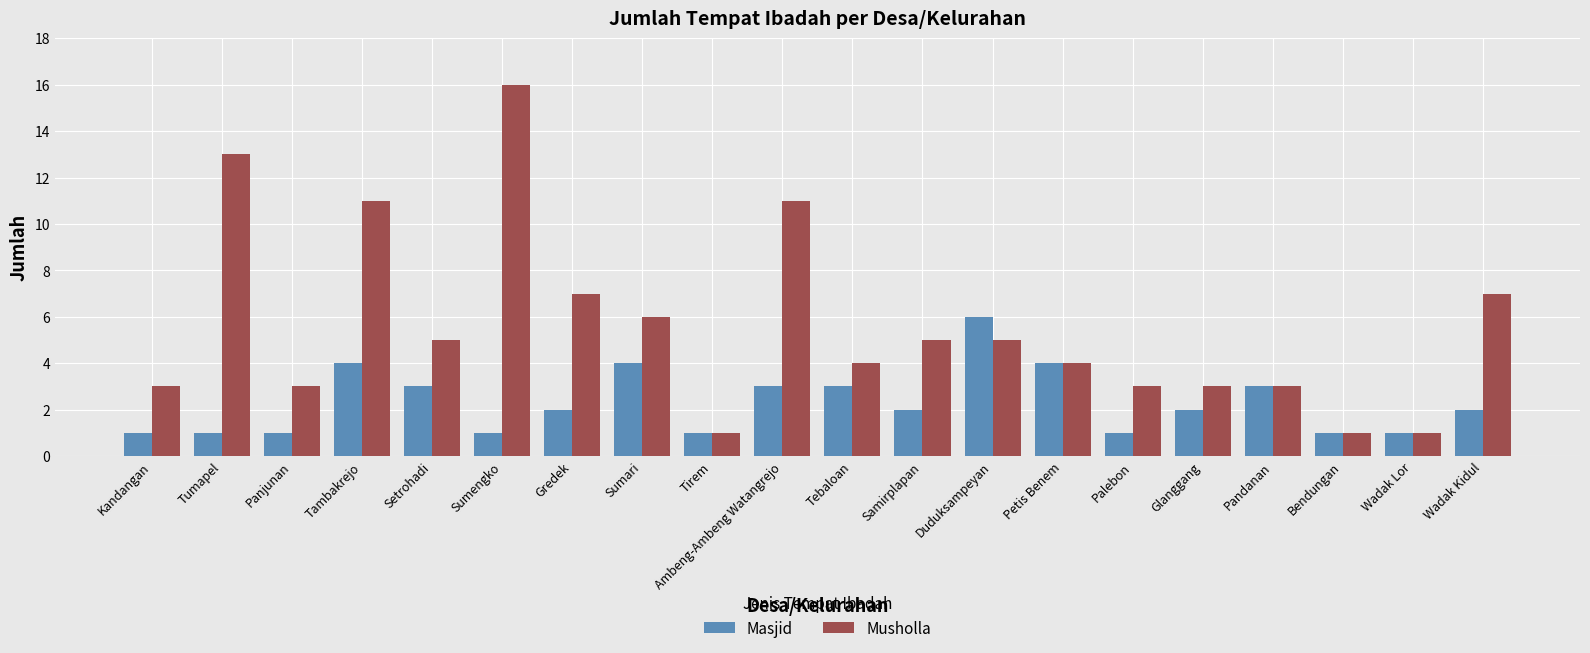

Reading right to left, list all the values displayed in this chart.

Masjid: Wadak Kidul=2	Wadak Lor=1	Bendungan=1	Pandanan=3	Glanggang=2	Palebon=1	Petis Benem=4	Duduksampeyan=6	Samirplapan=2	Tebaloan=3	Ambeng-Ambeng Watangrejo=3	Tirem=1	Sumari=4	Gredek=2	Sumengko=1	Setrohadi=3	Tambakrejo=4	Panjunan=1	Tumapel=1	Kandangan=1
Musholla: Wadak Kidul=7	Wadak Lor=1	Bendungan=1	Pandanan=3	Glanggang=3	Palebon=3	Petis Benem=4	Duduksampeyan=5	Samirplapan=5	Tebaloan=4	Ambeng-Ambeng Watangrejo=11	Tirem=1	Sumari=6	Gredek=7	Sumengko=16	Setrohadi=5	Tambakrejo=11	Panjunan=3	Tumapel=13	Kandangan=3